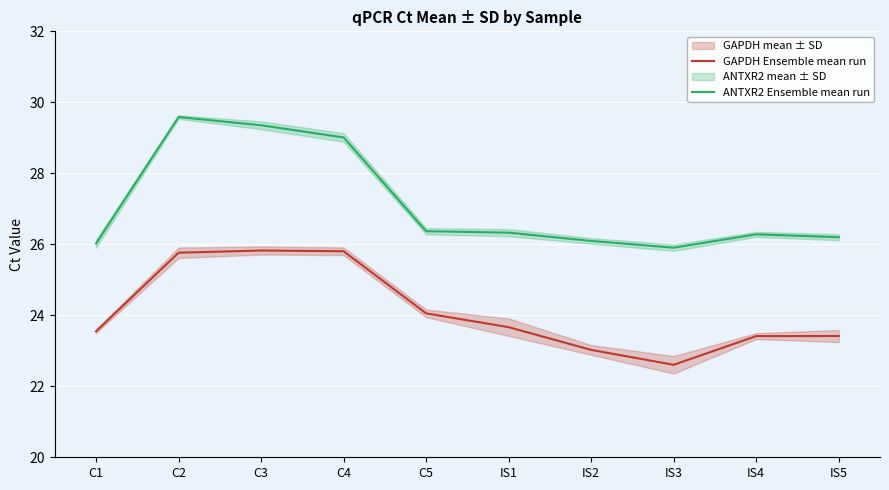

Rank the categories by GAPDH Ensemble mean run value from lowest to highest.

IS3, IS2, IS4, IS5, C1, IS1, C5, C2, C4, C3